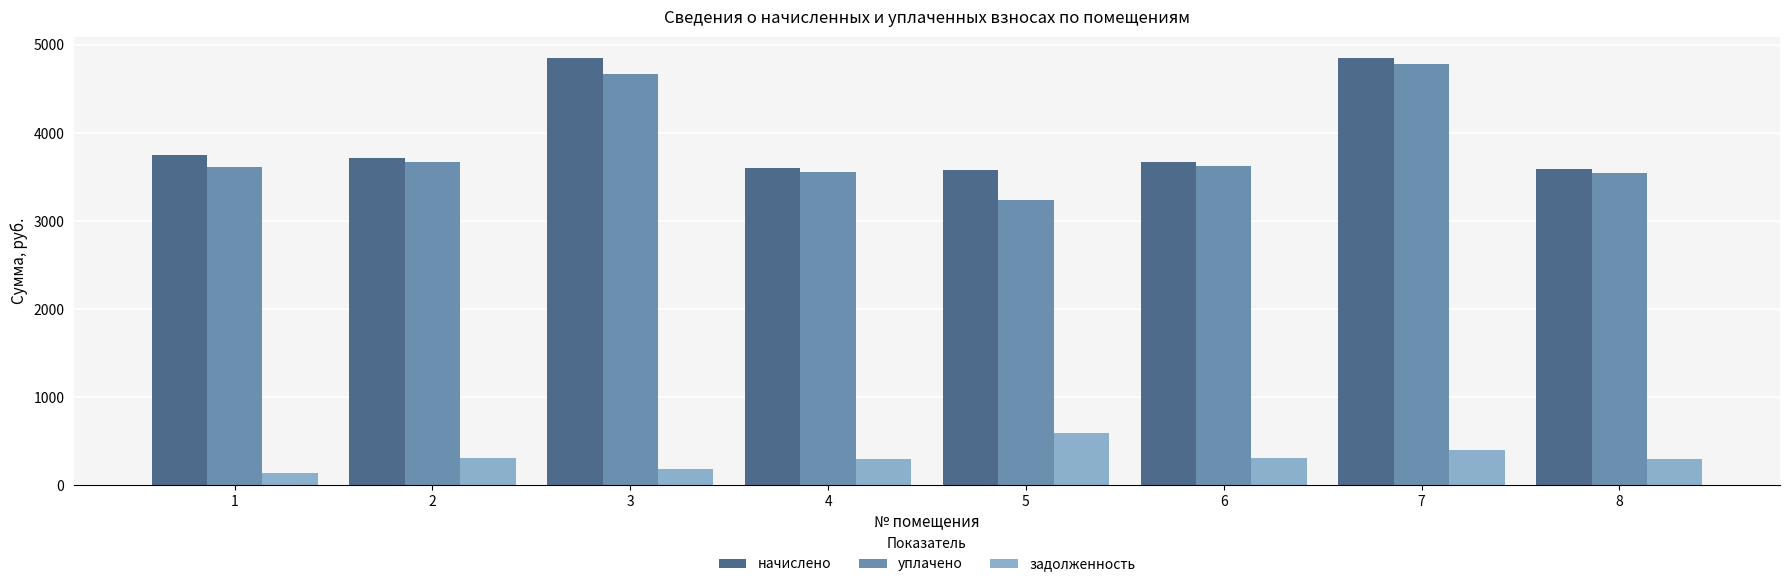

At which label does уплачено first exceed 3623?

2